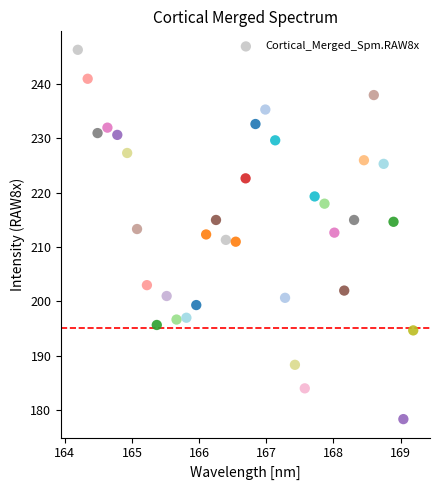

What is the range of X values (max minus min)?

5.0